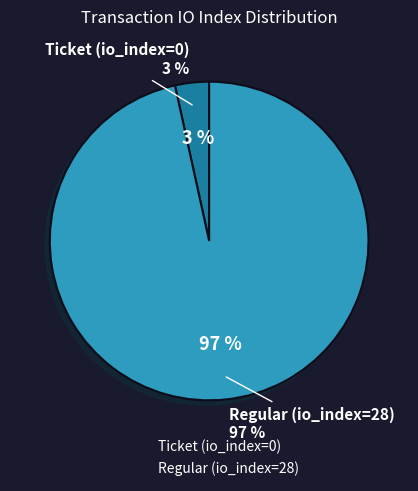

How many slices are in this pie chart?

2